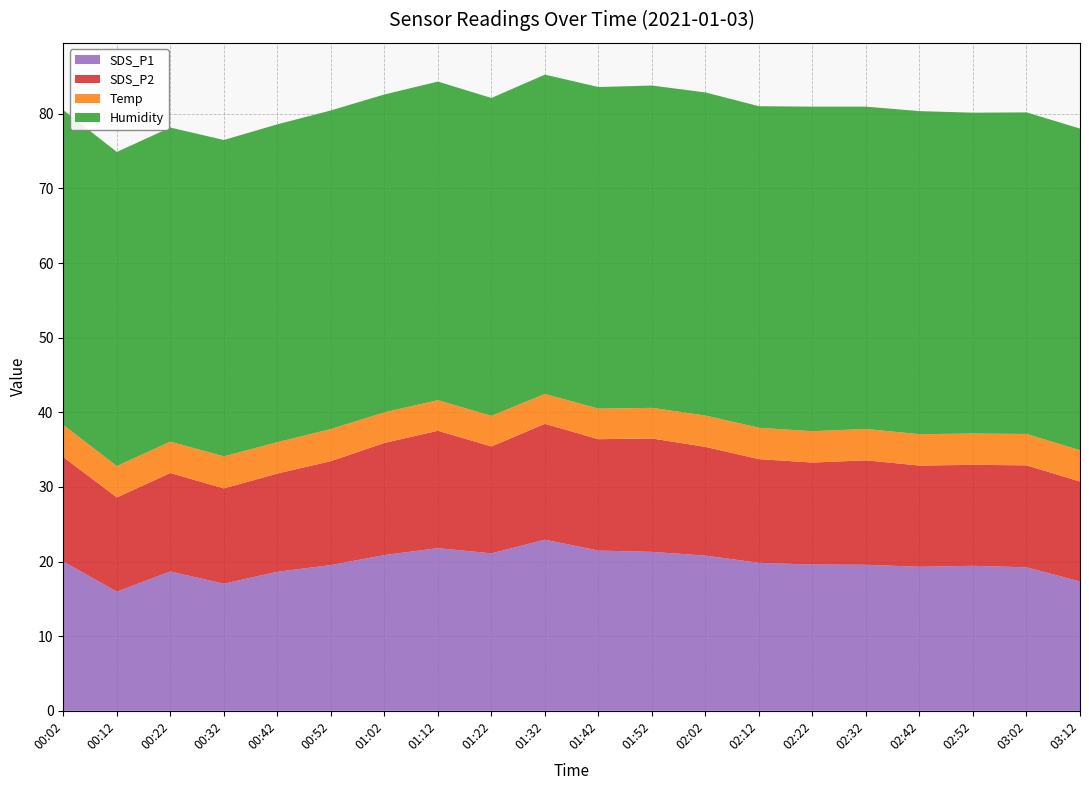

Reading left to right, list all the values displayed in this chart.

SDS_P1: 00:02=20.0	00:12=16.0	00:22=18.7	00:32=17.0	00:42=18.6	00:52=19.5	01:02=20.9	01:12=21.8	01:22=21.1	01:32=22.9	01:42=21.5	01:52=21.3	02:02=20.8	02:12=19.8	02:22=19.6	02:32=19.6	02:42=19.3	02:52=19.4	03:02=19.2	03:12=17.3
SDS_P2: 00:02=14.0	00:12=12.6	00:22=13.2	00:32=12.8	00:42=13.2	00:52=13.9	01:02=15.0	01:12=15.7	01:22=14.3	01:32=15.5	01:42=14.9	01:52=15.2	02:02=14.6	02:12=13.9	02:22=13.7	02:32=14.0	02:42=13.6	02:52=13.5	03:02=13.7	03:12=13.4
Temp: 00:02=4.3	00:12=4.2	00:22=4.2	00:32=4.3	00:42=4.2	00:52=4.3	01:02=4.1	01:12=4.1	01:22=4.1	01:32=4.0	01:42=4.1	01:52=4.1	02:02=4.2	02:12=4.2	02:22=4.2	02:32=4.2	02:42=4.2	02:52=4.2	03:02=4.2	03:12=4.2
Humidity: 00:02=42.2	00:12=42.1	00:22=42.1	00:32=42.4	00:42=42.6	00:52=42.7	01:02=42.6	01:12=42.7	01:22=42.6	01:32=42.8	01:42=43.1	01:52=43.2	02:02=43.3	02:12=43.1	02:22=43.5	02:32=43.2	02:42=43.3	02:52=43.0	03:02=43.1	03:12=43.1